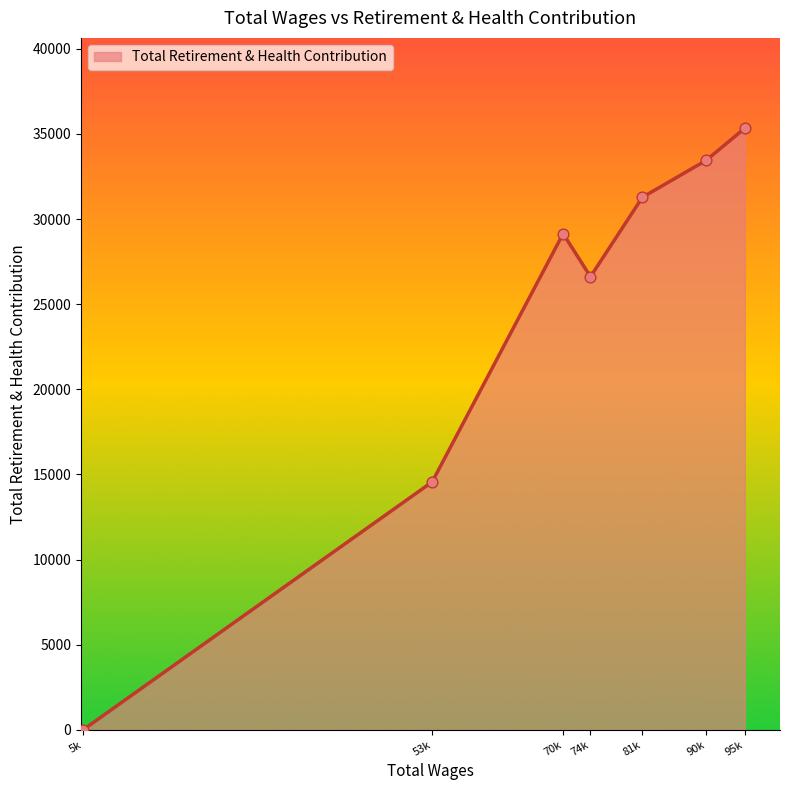

Which has a higher value, 90k or 95k?

95k